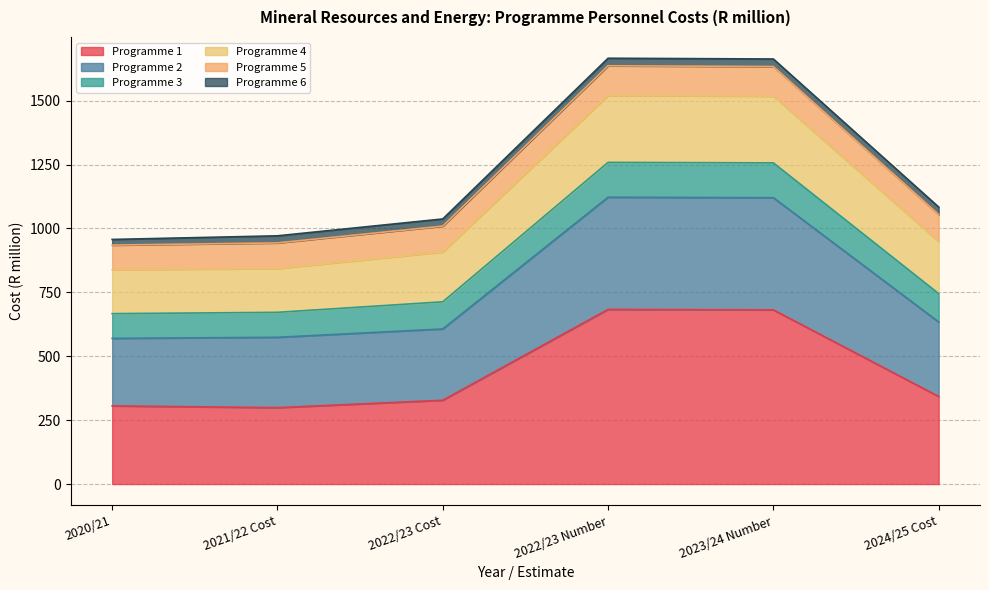

Where is Programme 1 nearest to the value 491?

2024/25 Cost